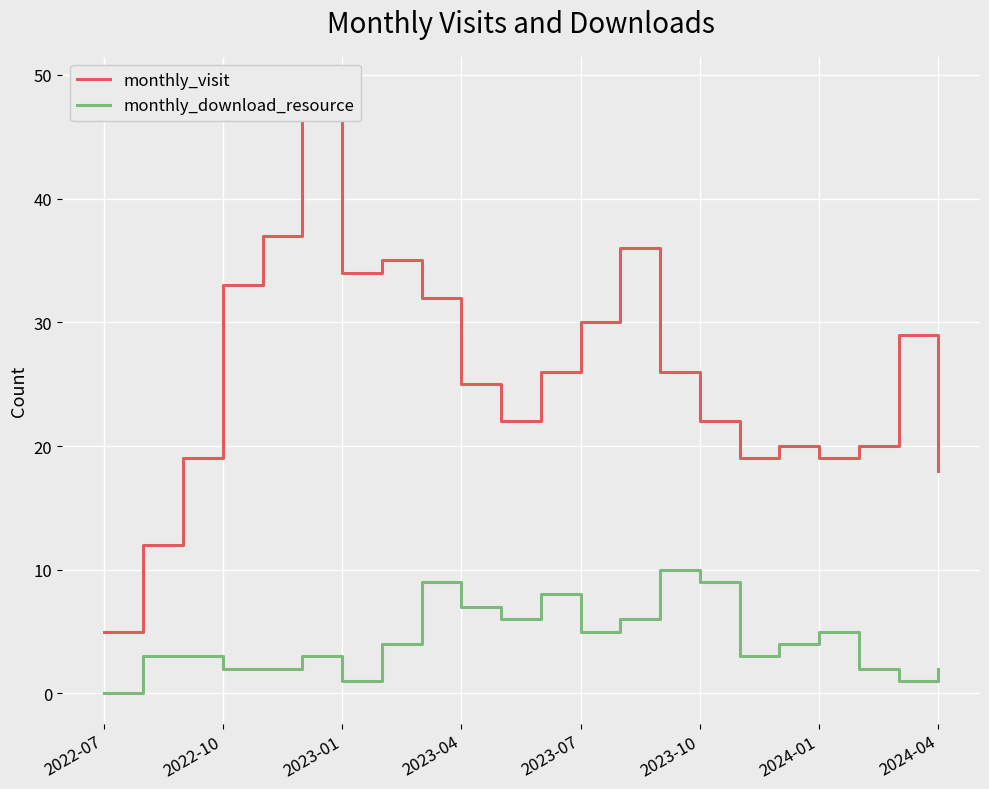

True or false: monthly_download_resource has a value of 2 at 2023-04.

False